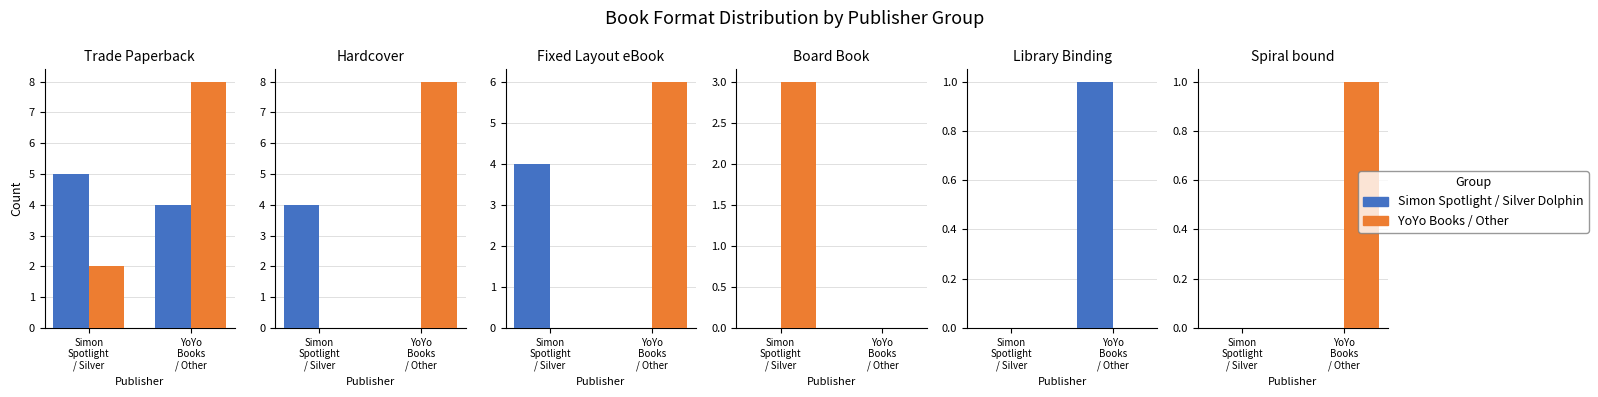

At which label is YoYo/Other closest to 0?

Simon
Spotlight
/ Silver